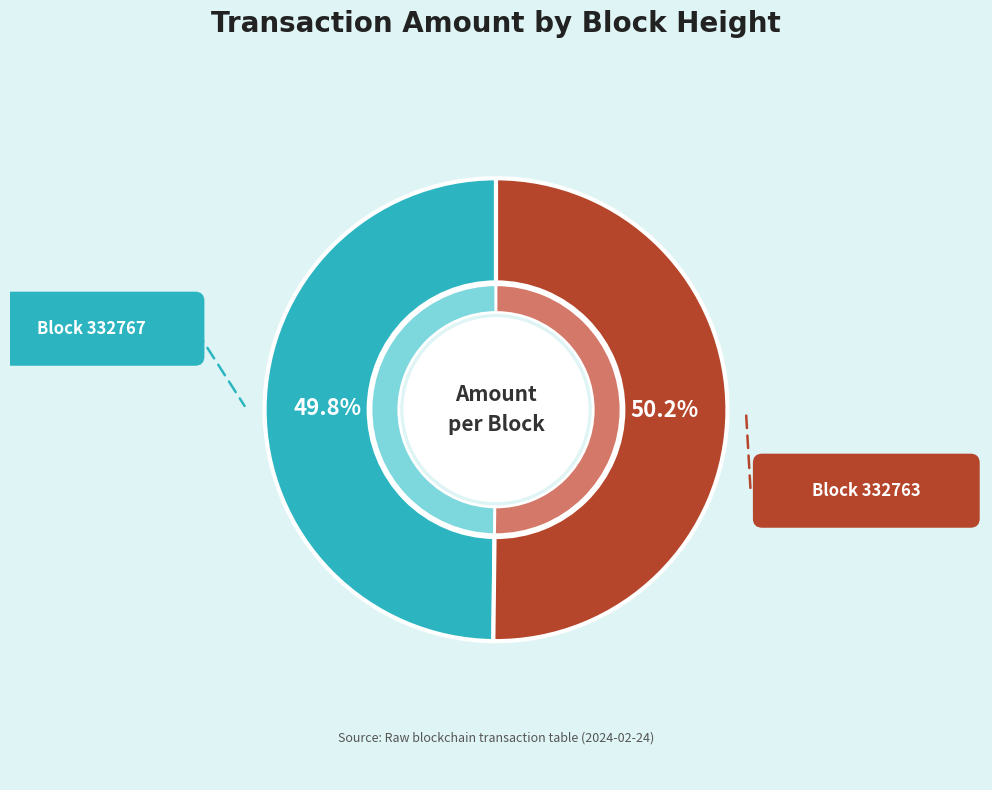

Does 332767 represent more than half of the total?

No